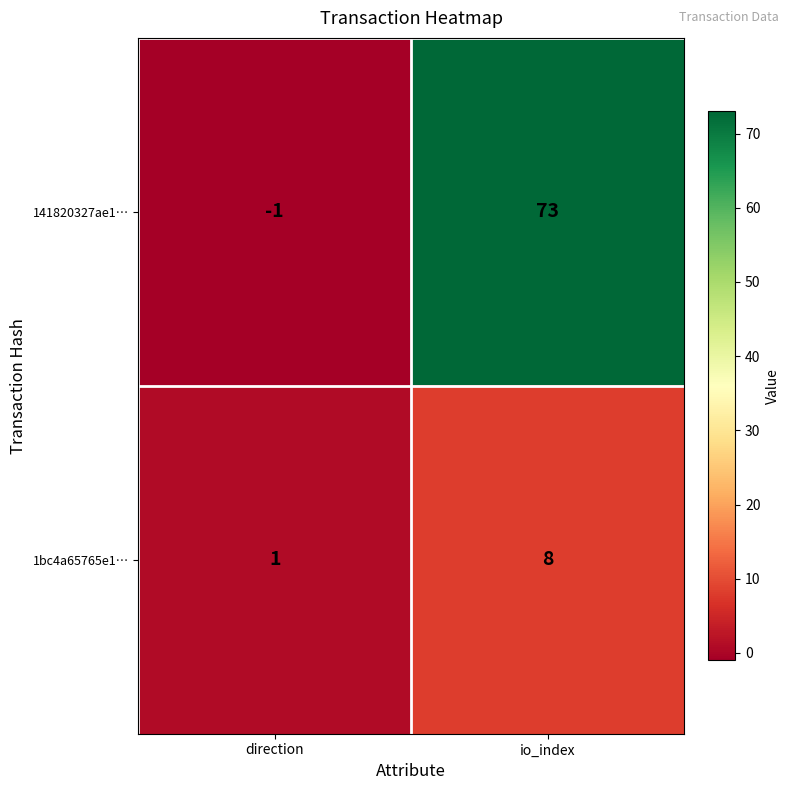

What is the sum of all 1bc4a65765e1… values?

9